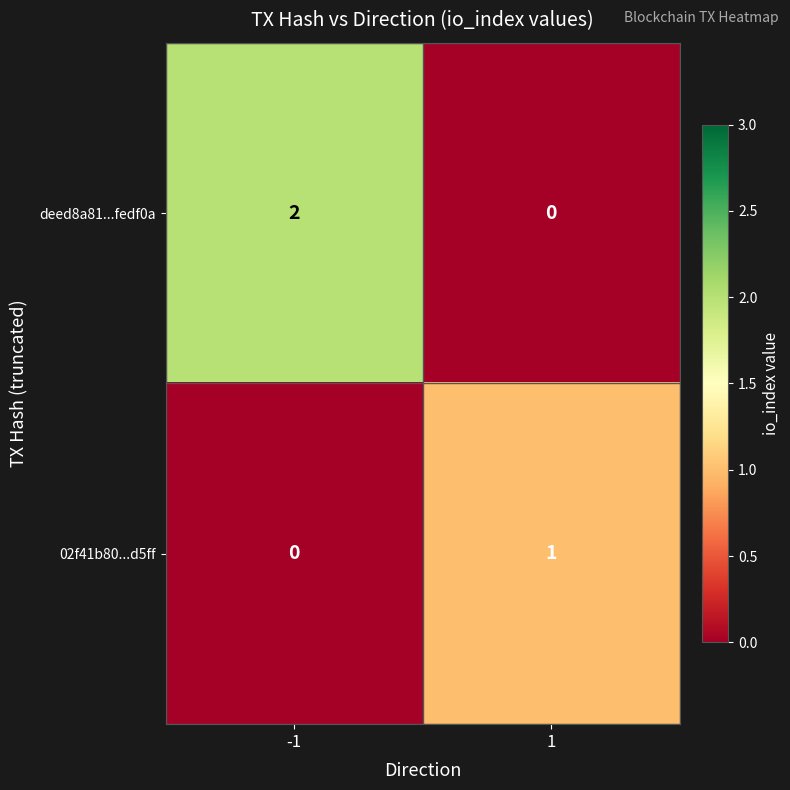

The value of deed8a81...fedf0a at 1 is 0. True or false?

True